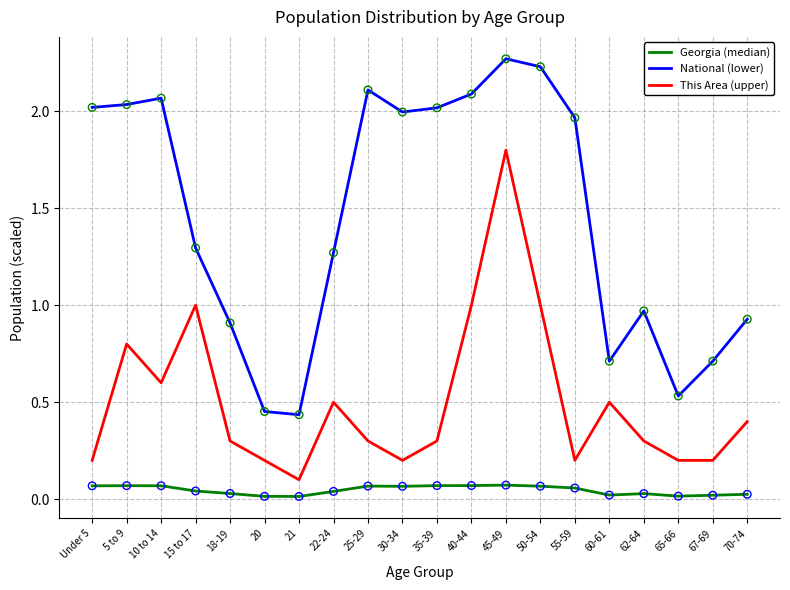

Which series has the widest spread of values?

National (lower)